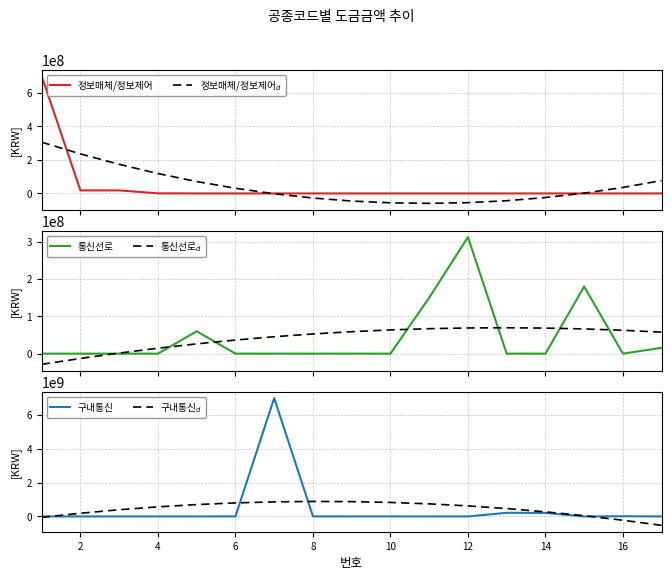

How many categories are shown in the chart?

17